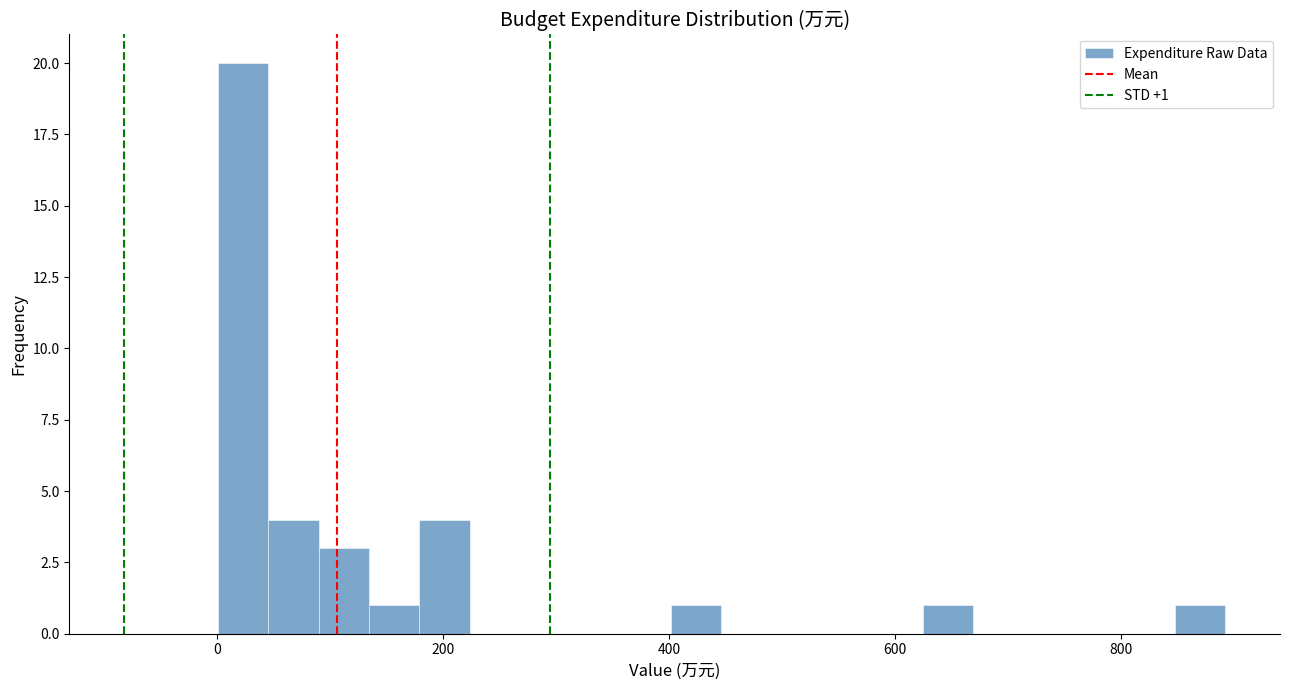

Read against the x-axis, roughly where is the centre of the tallest bar?

20